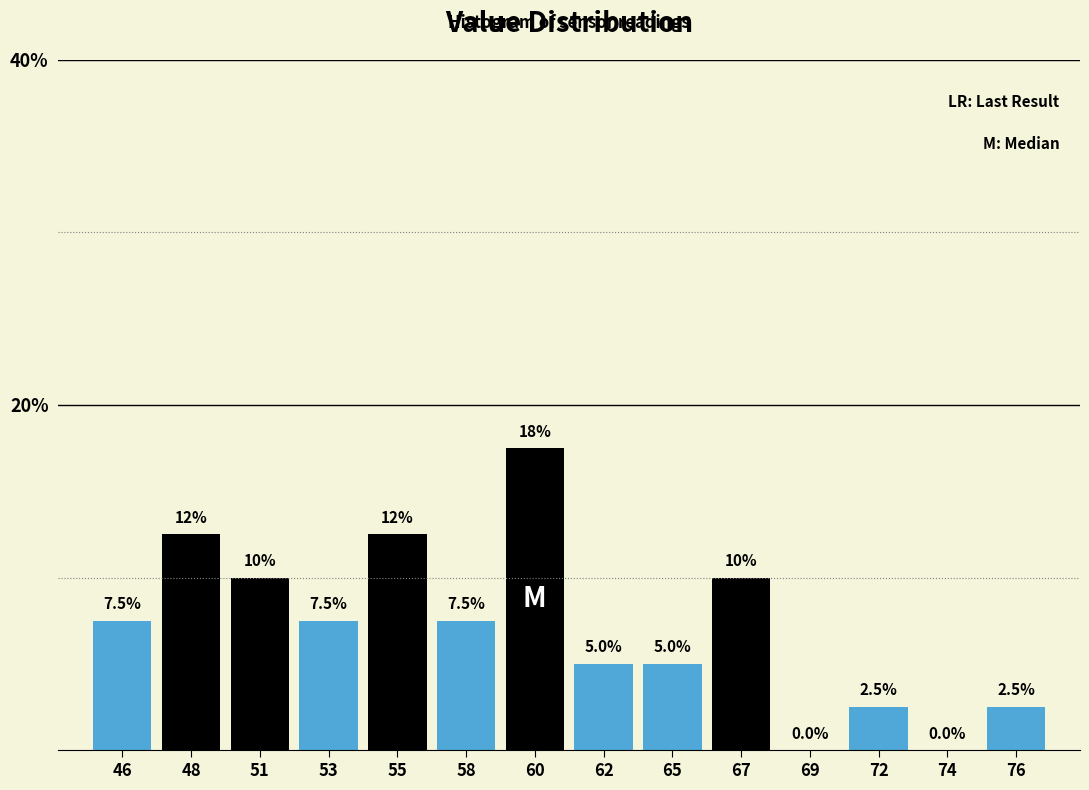

Reading left to right, what are all the values shown in this chart?

46=7.5	48=12.5	51=10.0	53=7.5	55=12.5	58=7.5	60=17.5	62=5.0	65=5.0	67=10.0	69=0.0	72=2.5	74=0.0	76=2.5